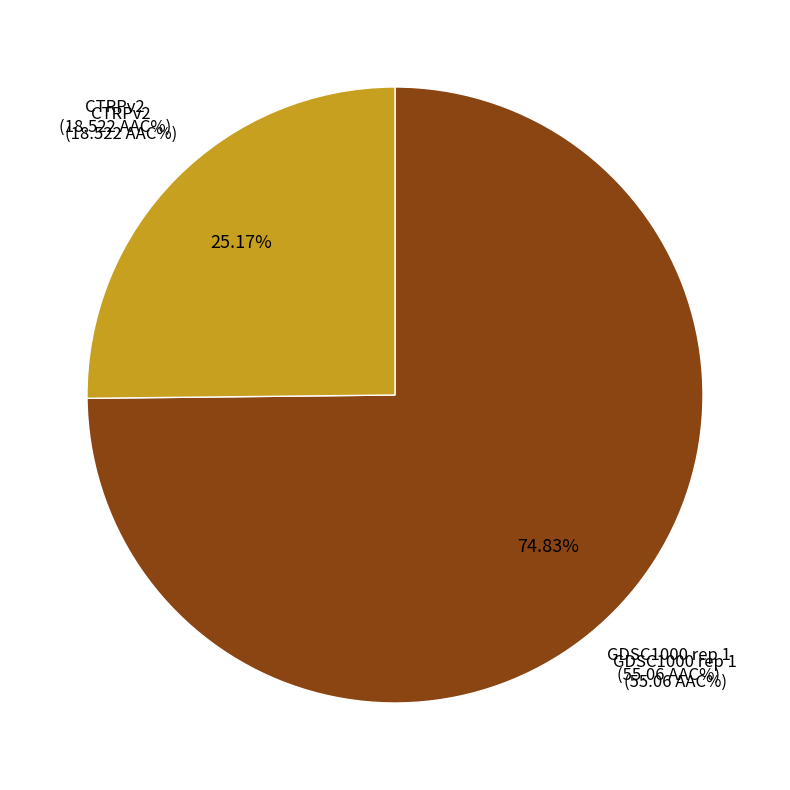

Is it true that GDSC1000 rep 1 is 75% of the pie?

True